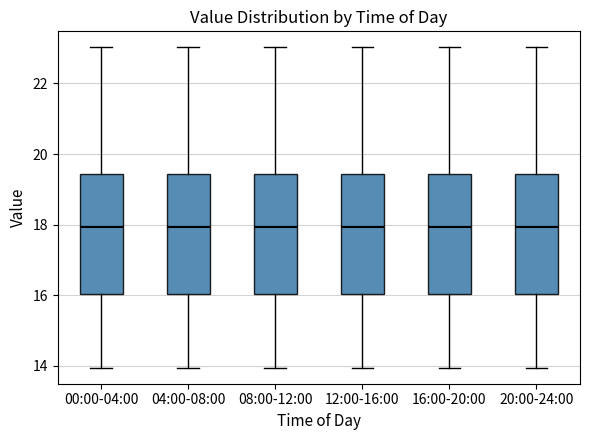

Where is the lower edge of the box for 04:00-08:00 on the y-axis? The values are not printed on the chart, so give them approximately, as read against the axis.

16.0